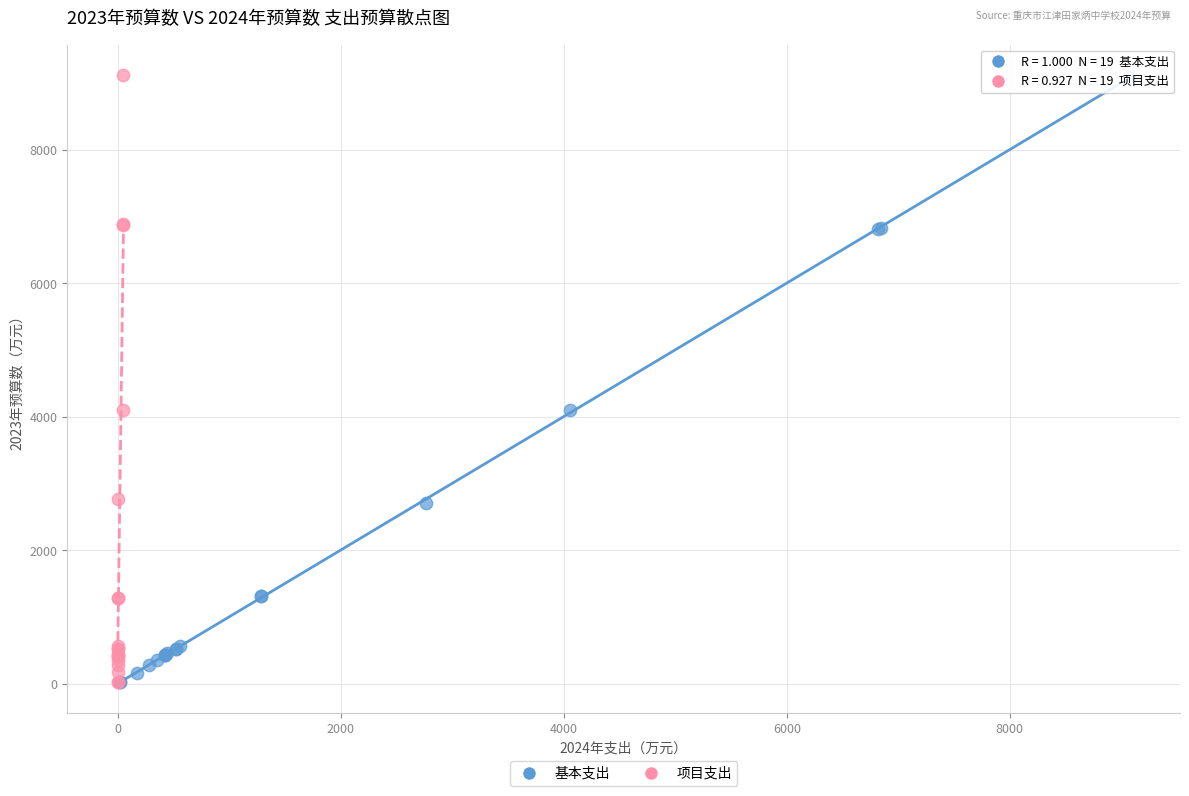

What are all the series names shown in the legend?

基本支出, 项目支出